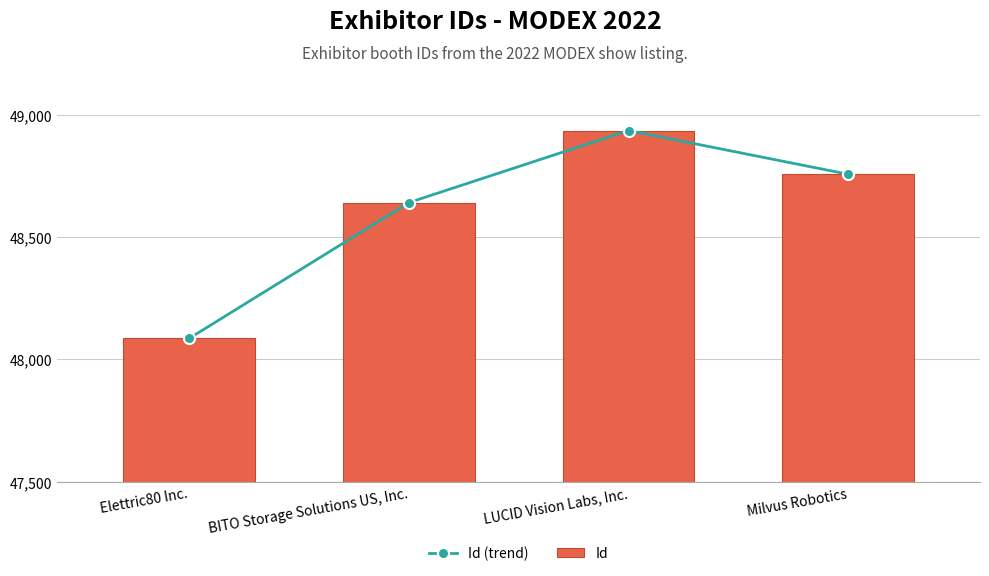

What is the value of the Id bar at the 2nd from the left?

48642